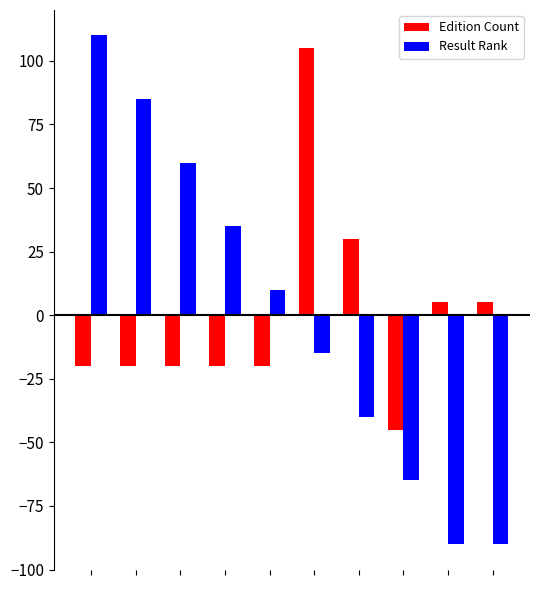

What is the minimum value shown in the chart?

-90.0